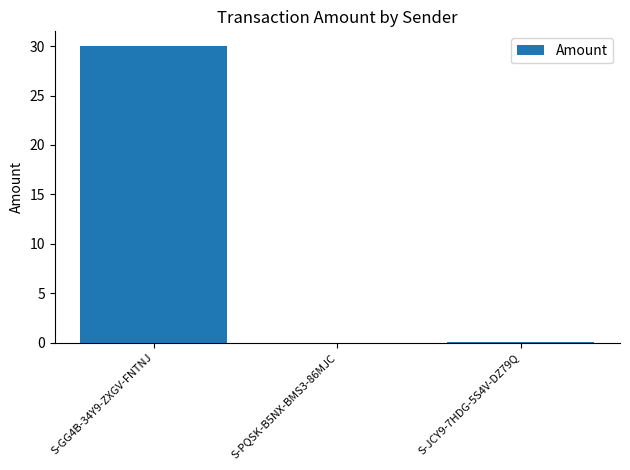

Which label corresponds to the largest value in the chart?

S-GG4B-34Y9-ZXGV-FNTNJ